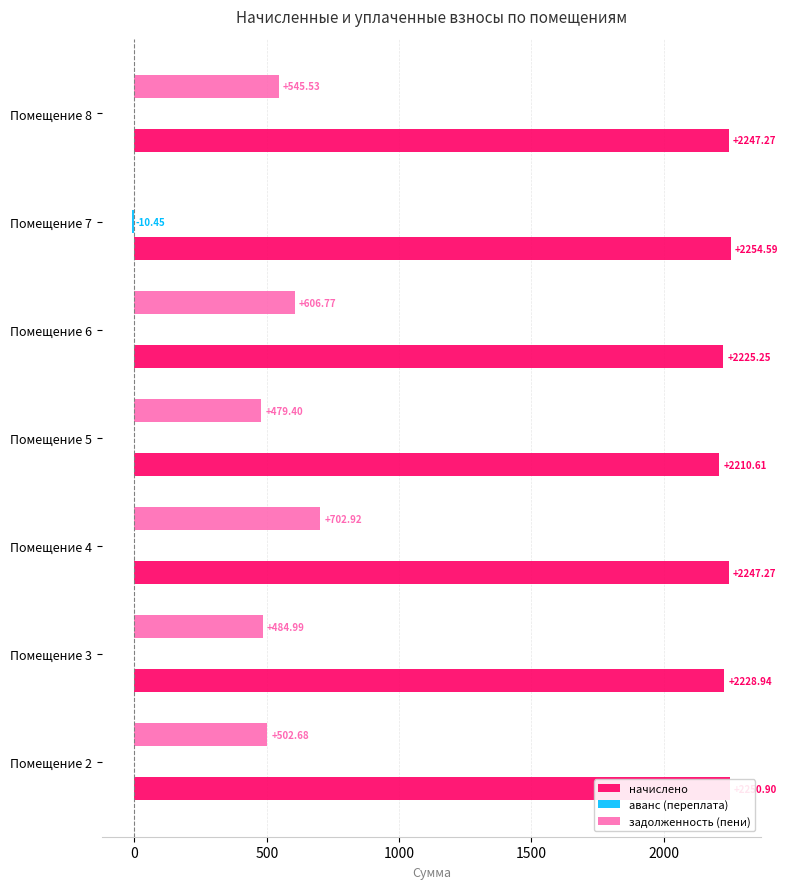

Between Помещение 6 and Помещение 8, which series saw the biggest shift?

задолженность (пени)